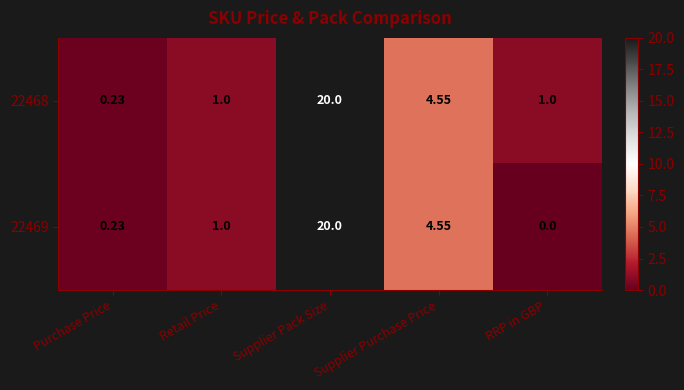

Rank the categories by 22469 value from highest to lowest.

Supplier Pack Size, Supplier Purchase Price, Retail Price, Purchase Price, RRP in GBP